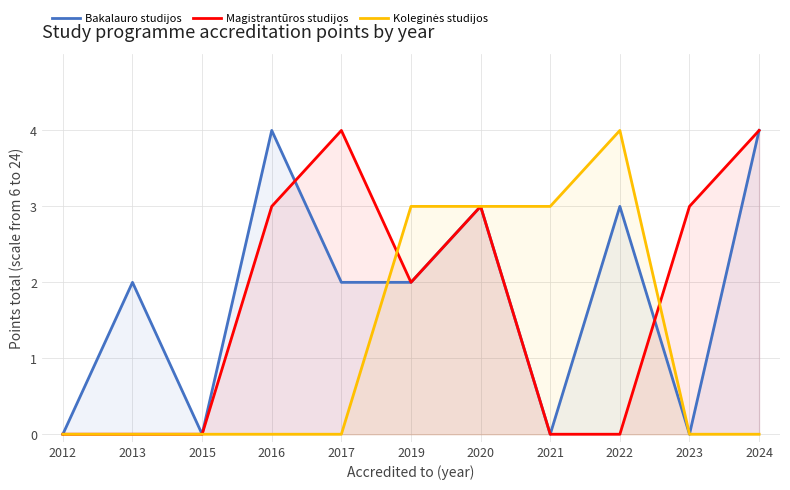

Is the value of Magistrantūros studijos at 2012 greater than the value of Koleginės studijos at 2019?

No